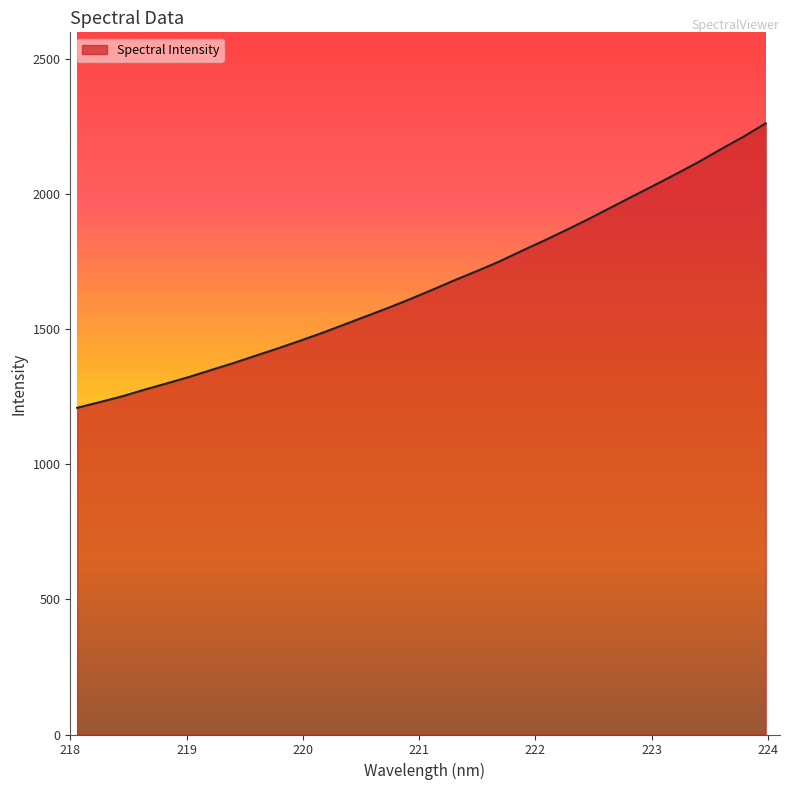

How many values are below 1647?

16